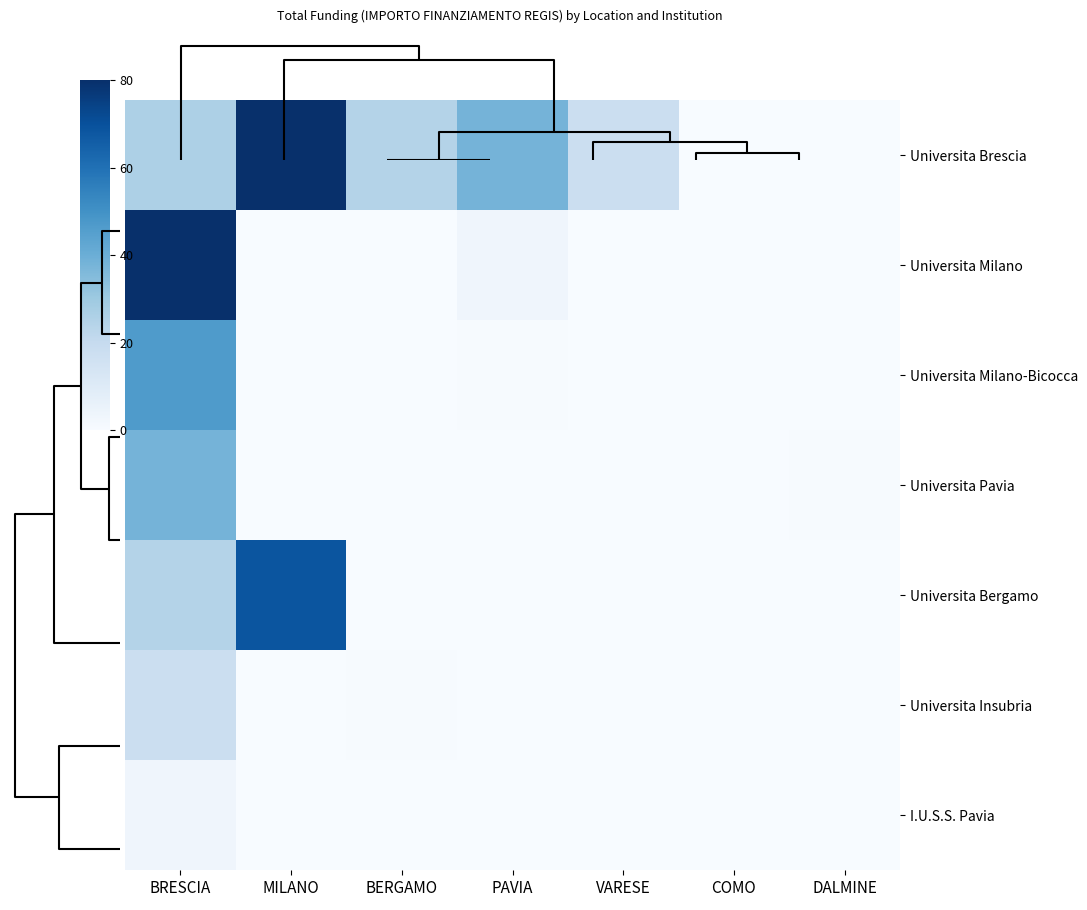

Reading right to left, extract all data points from this chart.

Universita Brescia: DALMINE=0.0	COMO=0.0	VARESE=18.0	PAVIA=38.0	BERGAMO=24.7	MILANO=80.0	BRESCIA=26.0
Universita Milano: DALMINE=0.2	COMO=0.3	VARESE=0.2	PAVIA=3.3	BERGAMO=0.2	MILANO=0.2	BRESCIA=80.0
Universita Milano-Bicocca: DALMINE=0.2	COMO=0.2	VARESE=0.2	PAVIA=0.4	BERGAMO=0.2	MILANO=0.1	BRESCIA=46.7
Universita Pavia: DALMINE=0.4	COMO=0.2	VARESE=0.0	PAVIA=0.0	BERGAMO=0.2	MILANO=0.1	BRESCIA=38.0
Universita Bergamo: DALMINE=0.0	COMO=0.1	VARESE=0.0	PAVIA=0.0	BERGAMO=0.3	MILANO=68.7	BRESCIA=24.7
Universita Insubria: DALMINE=0.0	COMO=0.0	VARESE=0.0	PAVIA=0.0	BERGAMO=0.3	MILANO=0.2	BRESCIA=18.0
I.U.S.S. Pavia: DALMINE=0.0	COMO=0.0	VARESE=0.0	PAVIA=0.0	BERGAMO=0.2	MILANO=0.0	BRESCIA=3.3